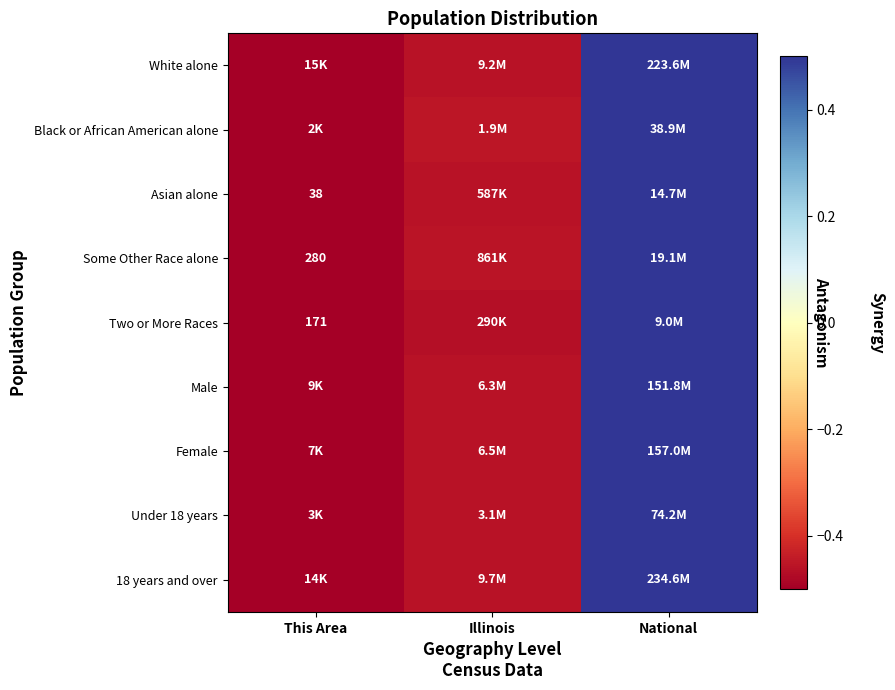

True or false: White alone has a value of -0.5 at Illinois.

True